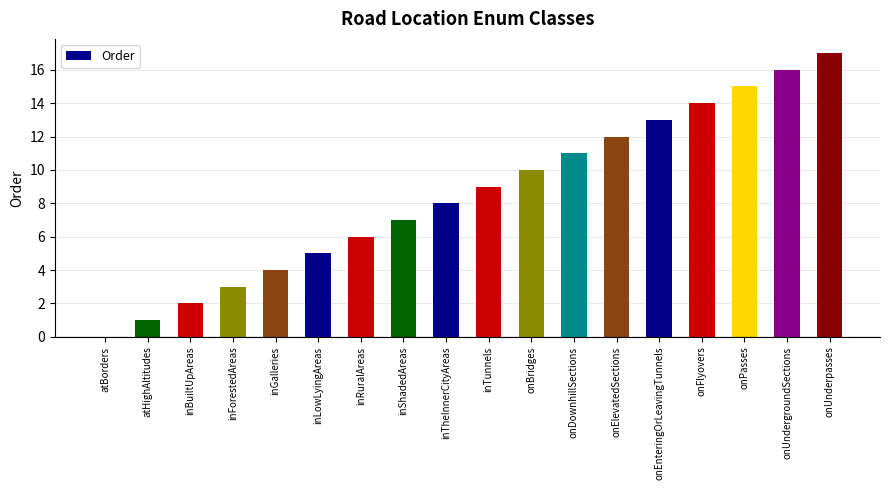

What is the ratio of the value at onUnderpasses to the value at onUndergroundSections?

1.1